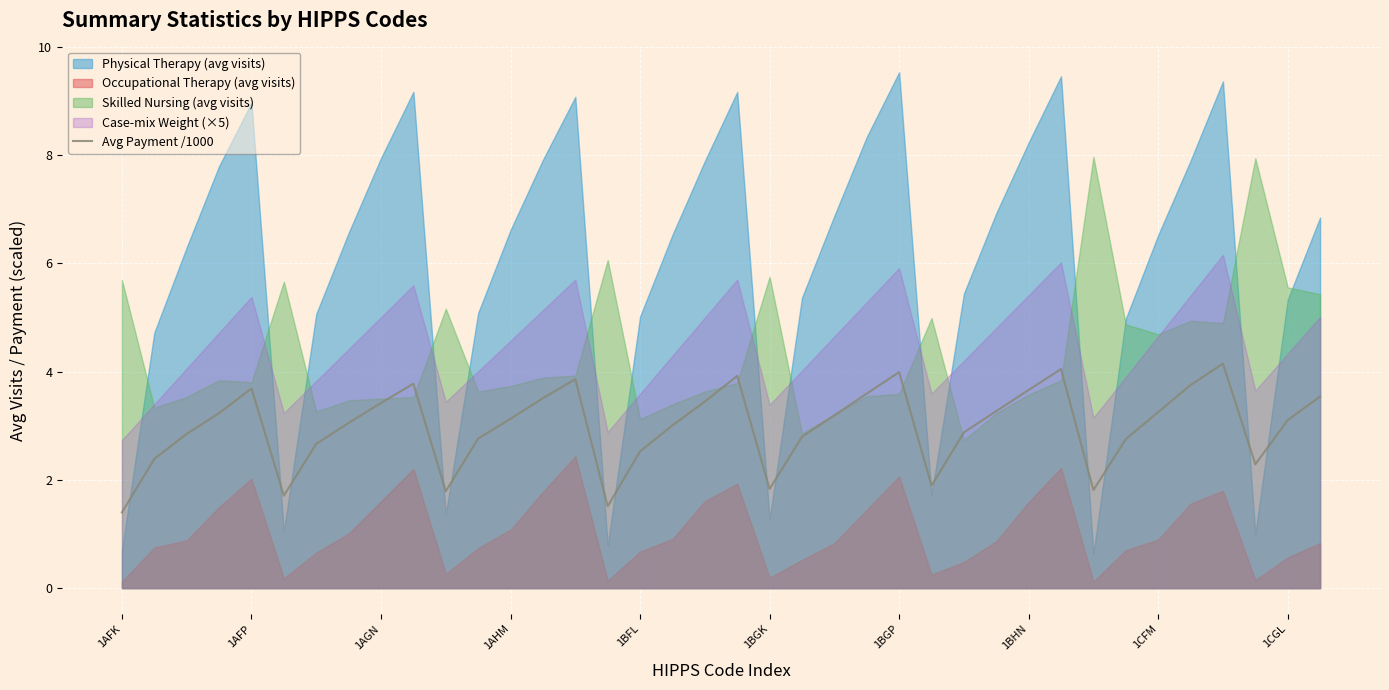

What is the highest value of the Avg Payment /1000 series?

4.1